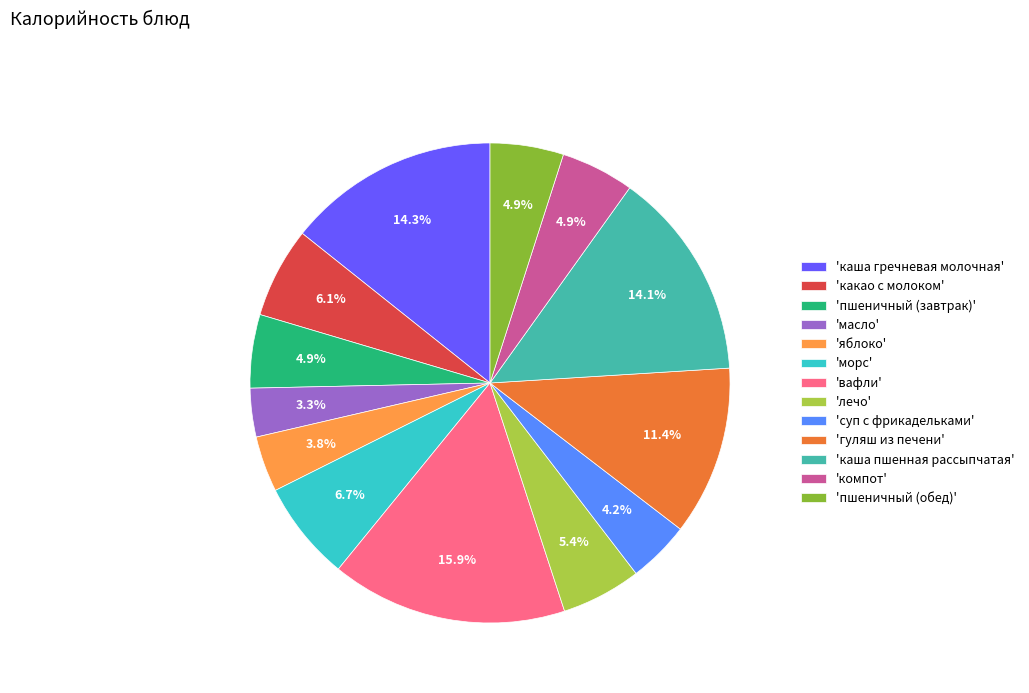

Does any single category account for the majority?

No